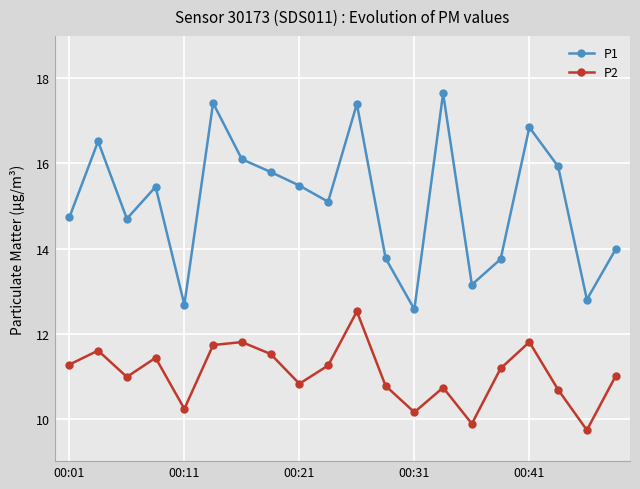

What is the lowest value of the P2 series?

9.7